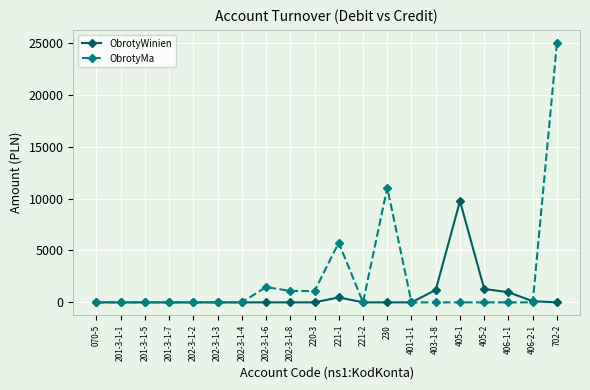

What is the spread (max minus min) of values at 403-1-8?

1200.0